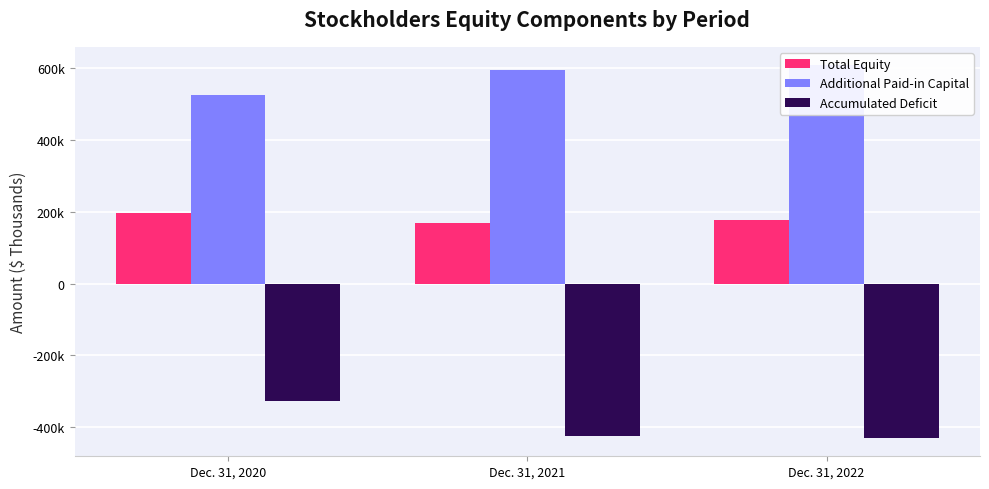

What is the sum of all Additional Paid-in Capital values?

1725655